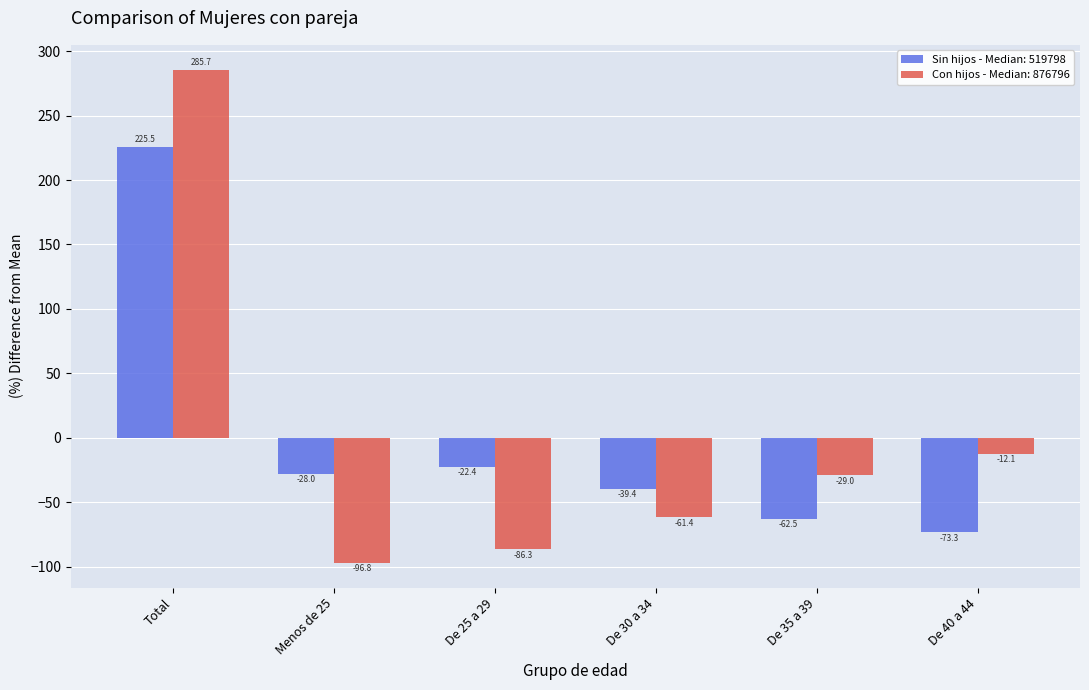

True or false: Con hijos - Median: 876796 has a value of 408.5 at Total.

False